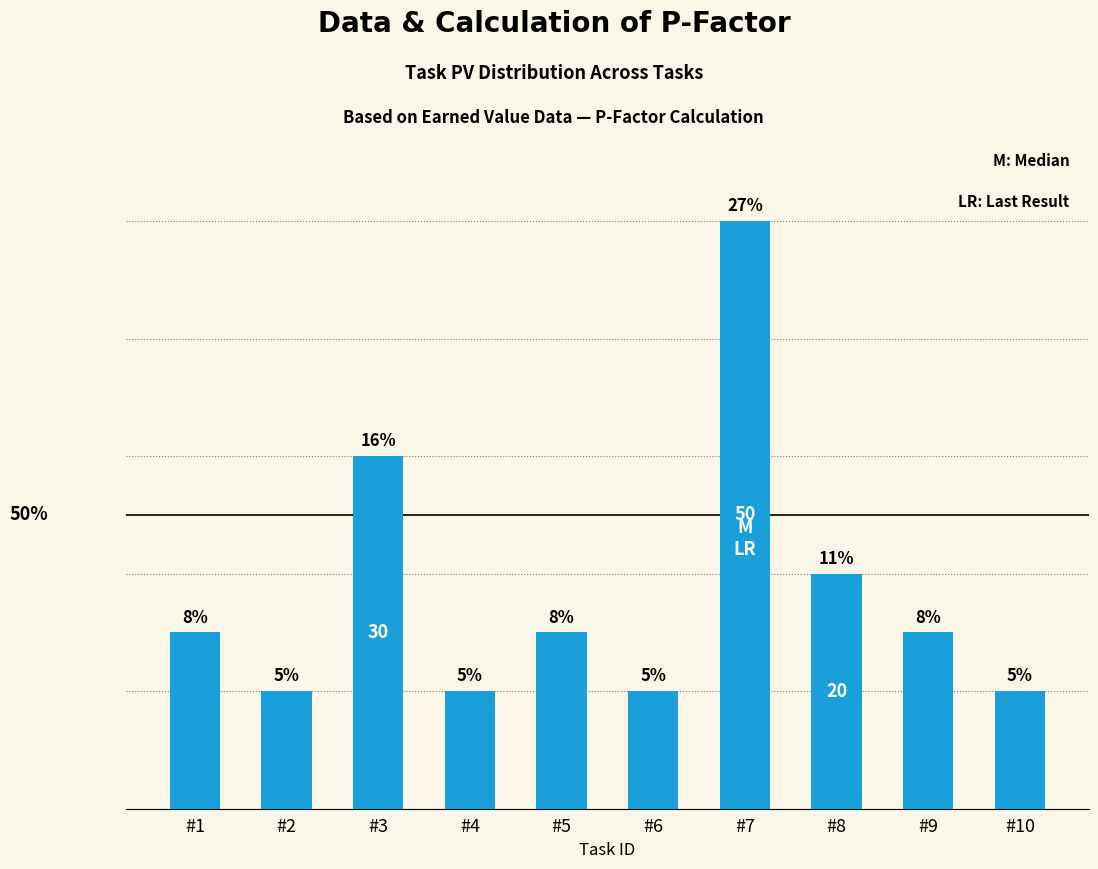

Where does the data first go above 15?

#3